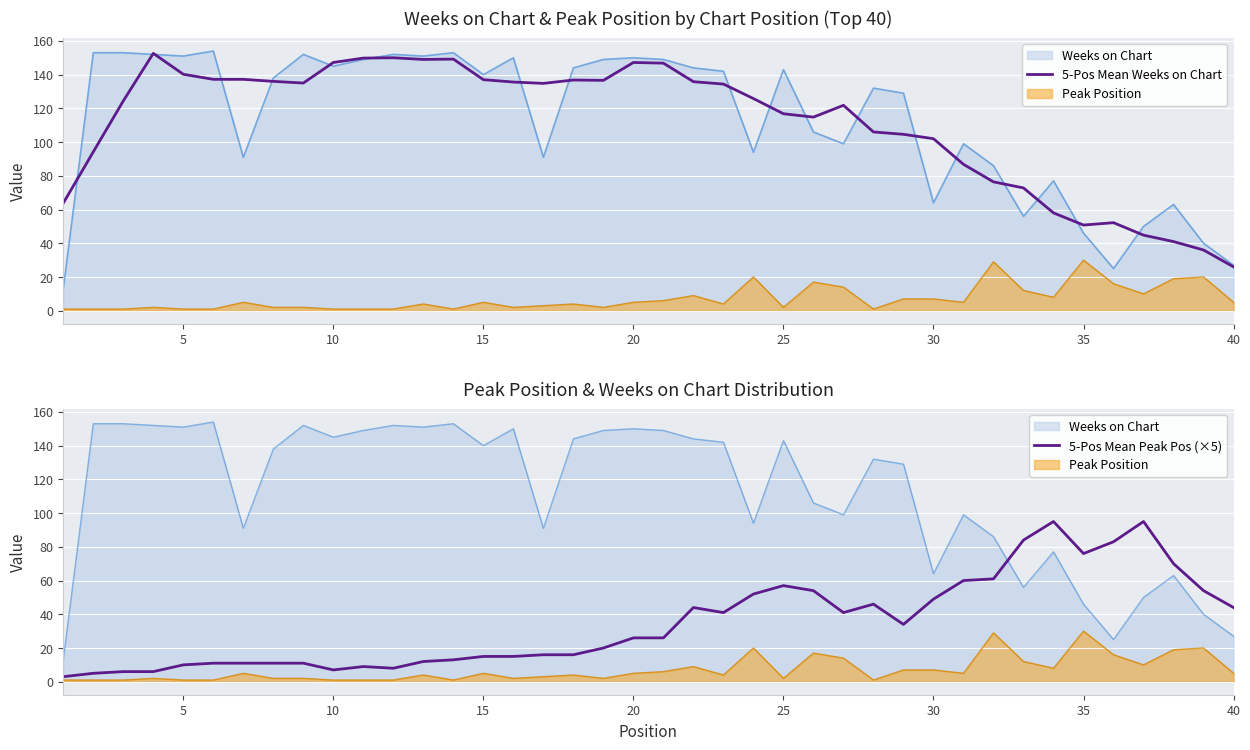

How many values in the 5-Pos Mean Peak Pos (×5) series exceed 26?

19